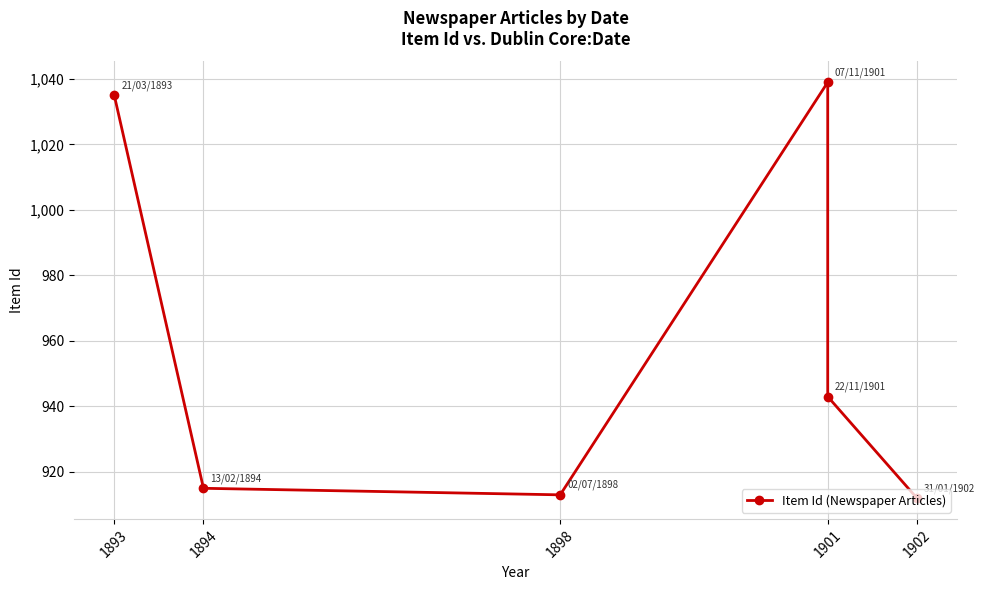

What is the sum of all values?

5757